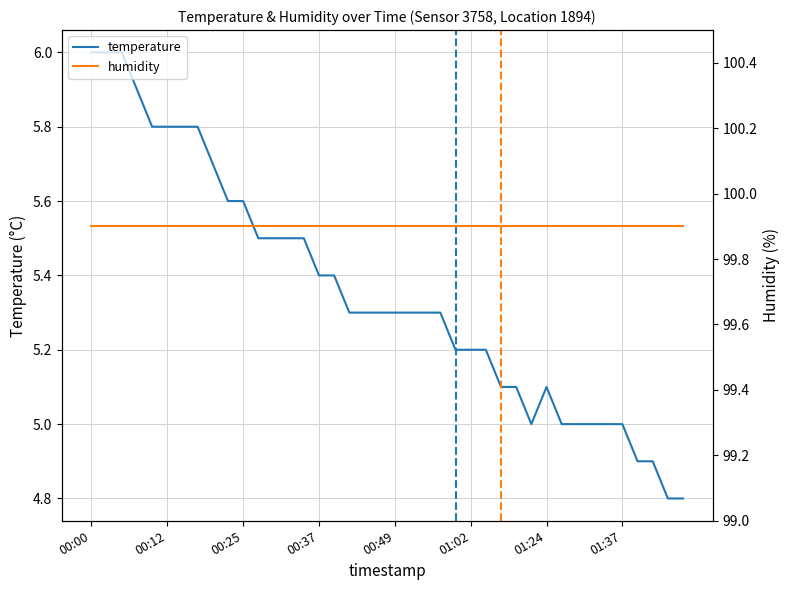

True or false: temperature has a value of 5.1 at 01:24.

True